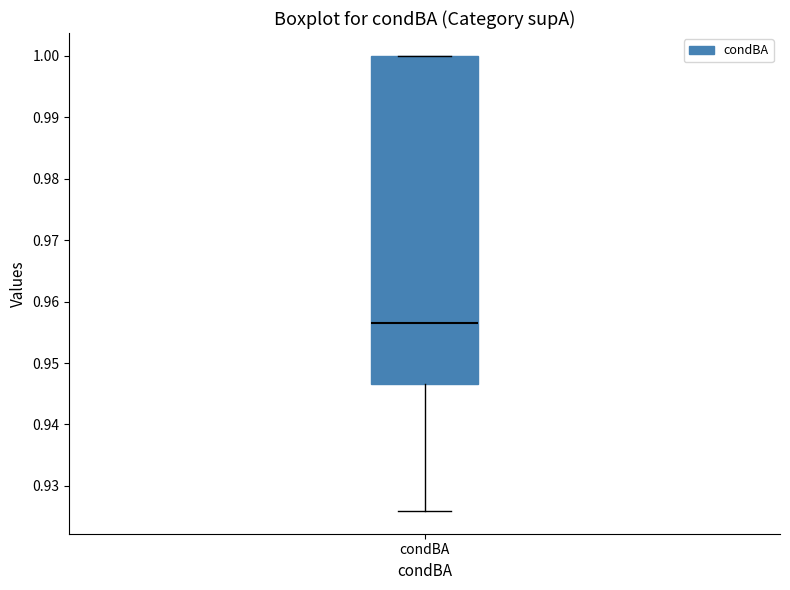

Where is the upper edge of the box for condBA on the y-axis? The values are not printed on the chart, so give them approximately, as read against the axis.

1.000